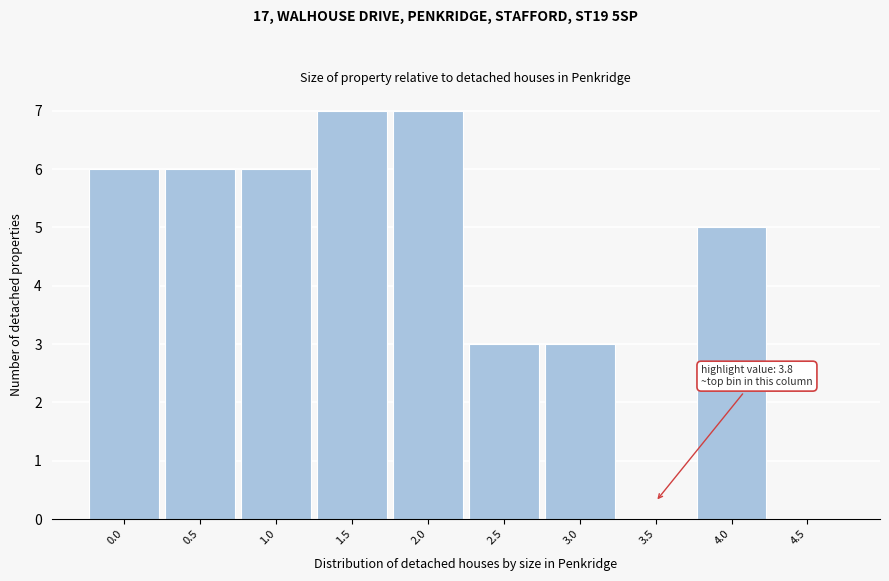

Reading left to right, list all the values displayed in this chart.

0.0=6	0.5=6	1.0=6	1.5=7	2.0=7	2.5=3	3.0=3	3.5=0	4.0=5	4.5=0